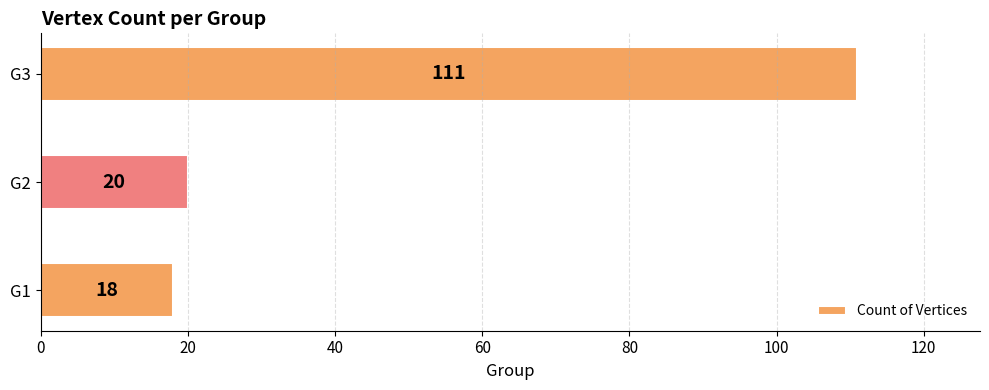

What is the greatest value displayed?

111